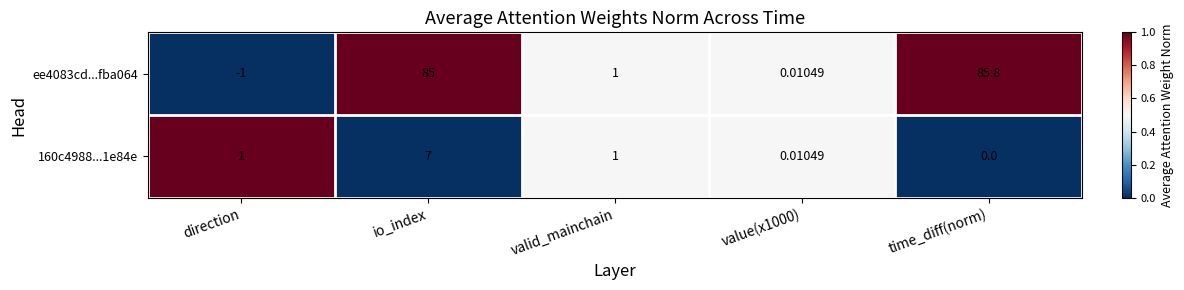

Where does the ee4083cd...fba064 series first go above 1?

io_index